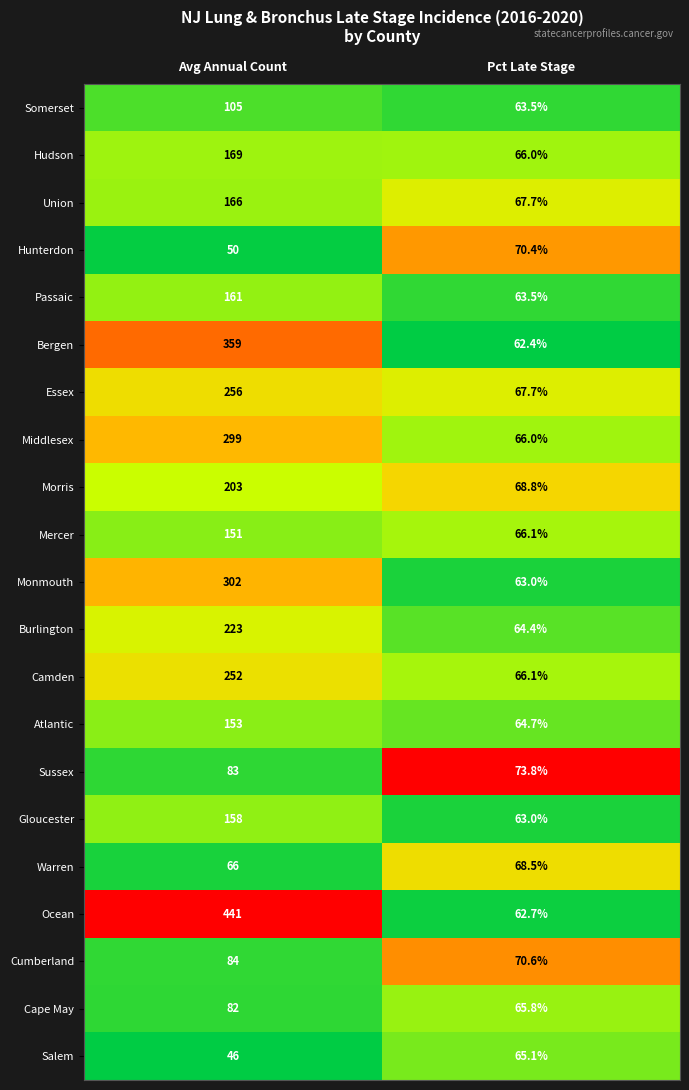

At which category is the sum across all series the highest?

Avg Annual Count